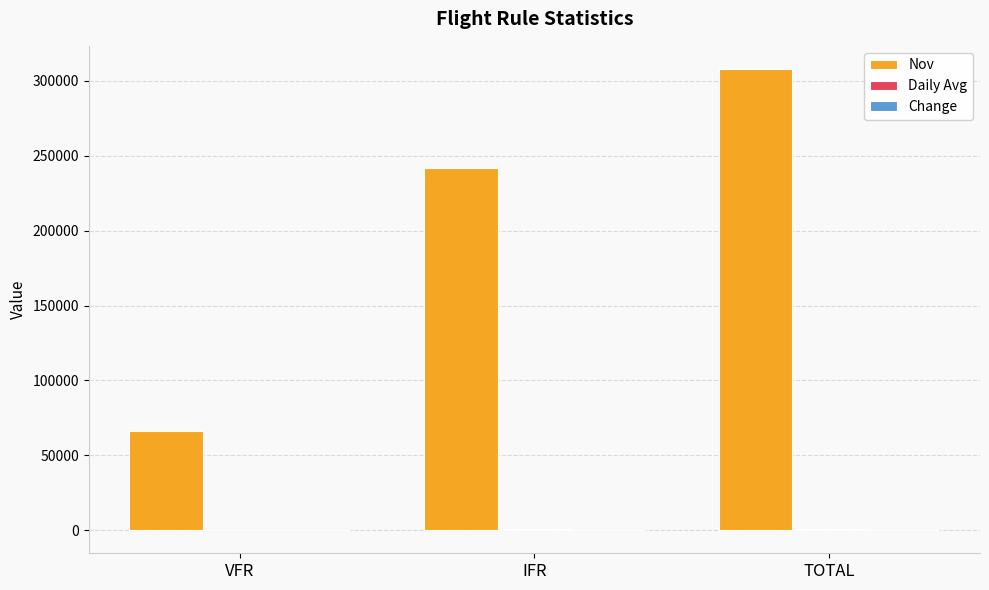

What is the maximum value shown in the chart?

308056.0